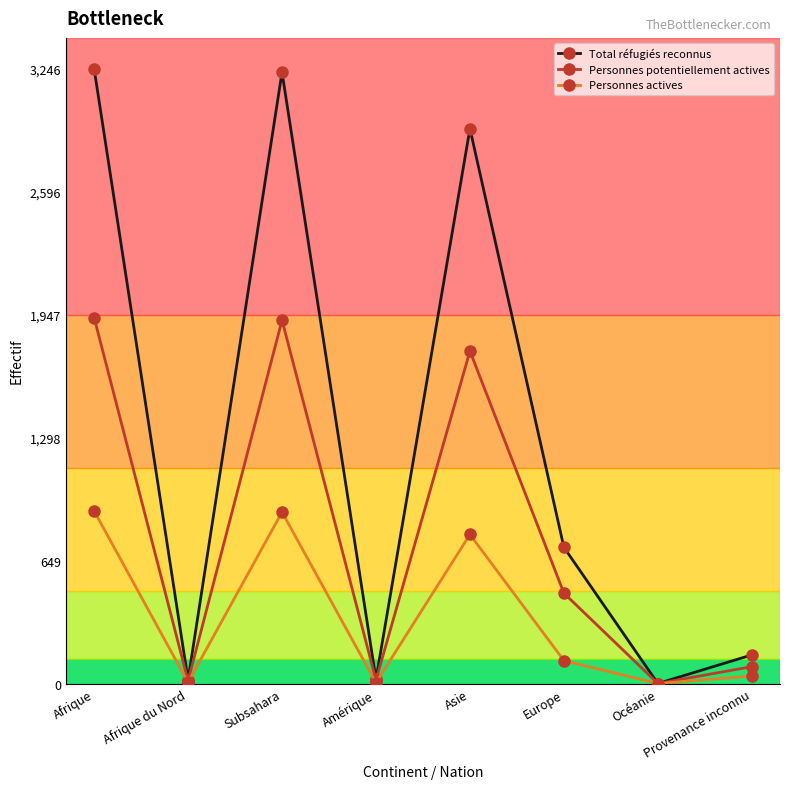

Which series has the largest total across all categories?

Total réfugiés reconnus